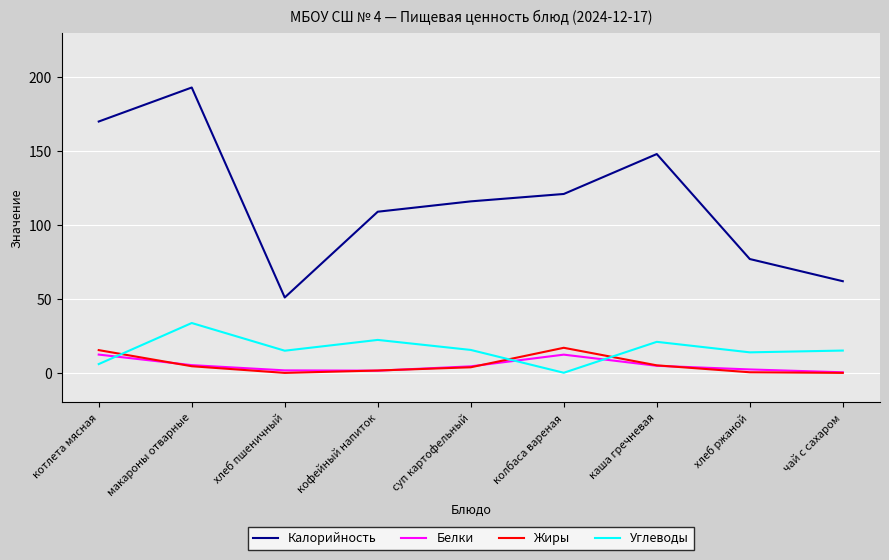

What is the total value across all series at чай с сахаром?

77.5